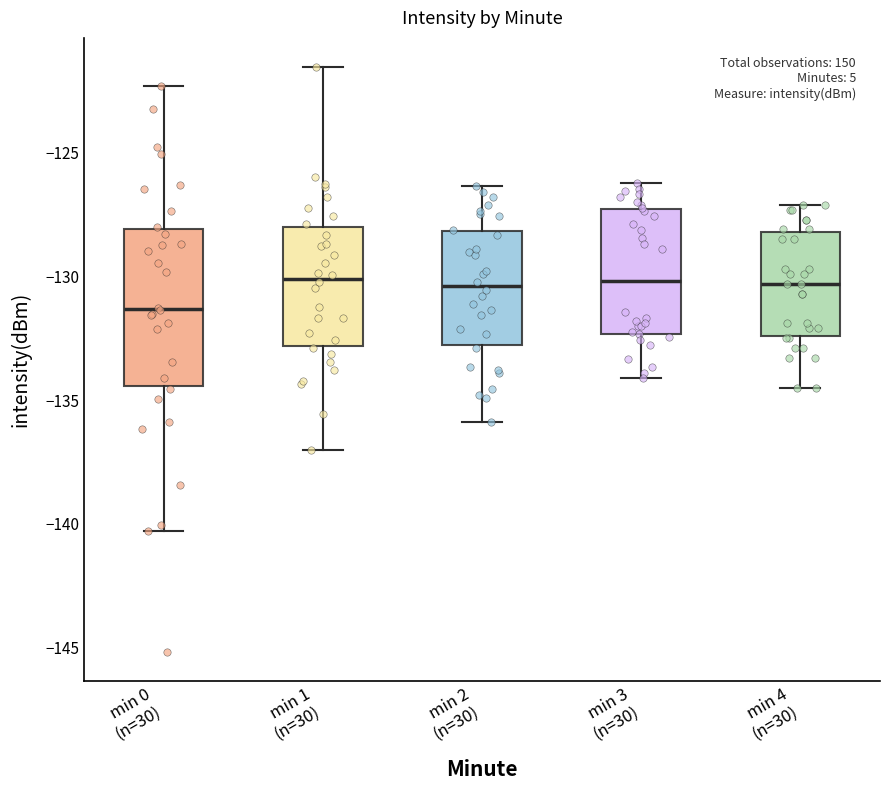

Reading left to right, read every box against the y-axis: the position of its median line, the range the box covers, and the ends of its whiskers. The values are not printed on the chart, so give them approximately, as read against the axis.

min 0 (n=30): median -131.5, box -134.5 to -128.0, whiskers -140.5 to -122.5
min 1 (n=30): median -130.0, box -133.0 to -128.0, whiskers -137.0 to -121.5
min 2 (n=30): median -130.5, box -133.0 to -128.0, whiskers -136.0 to -126.5
min 3 (n=30): median -130.0, box -132.5 to -127.5, whiskers -134.0 to -126.0
min 4 (n=30): median -130.5, box -132.5 to -128.0, whiskers -134.5 to -127.0